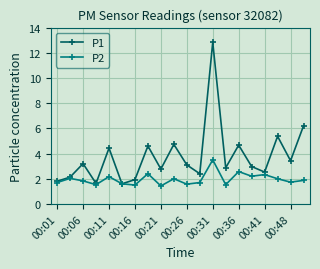

How many interior local peaks does the P1 series have?

7